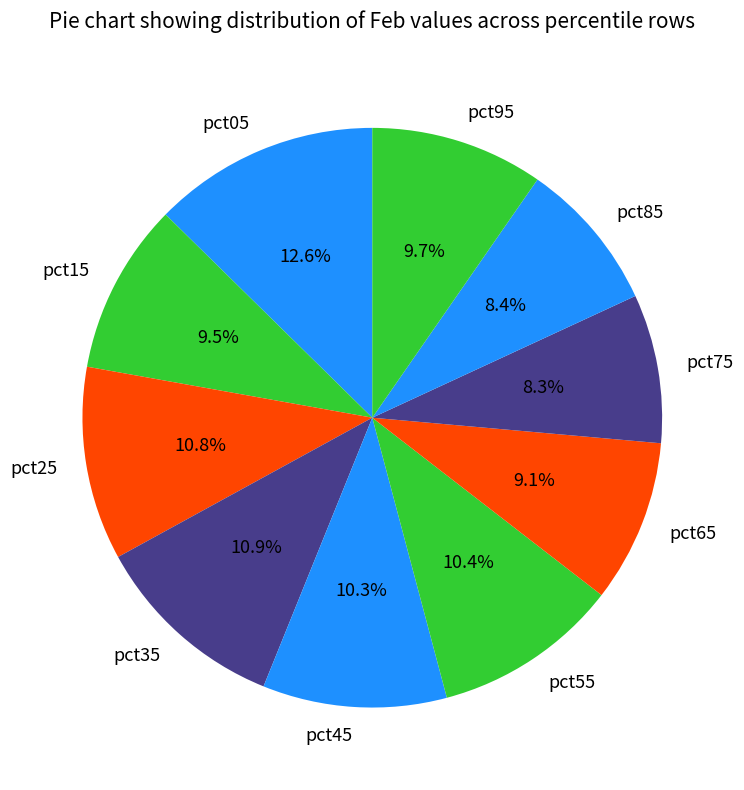

To the nearest percent, what is the combined percentage of pct05 and pct85?

21%